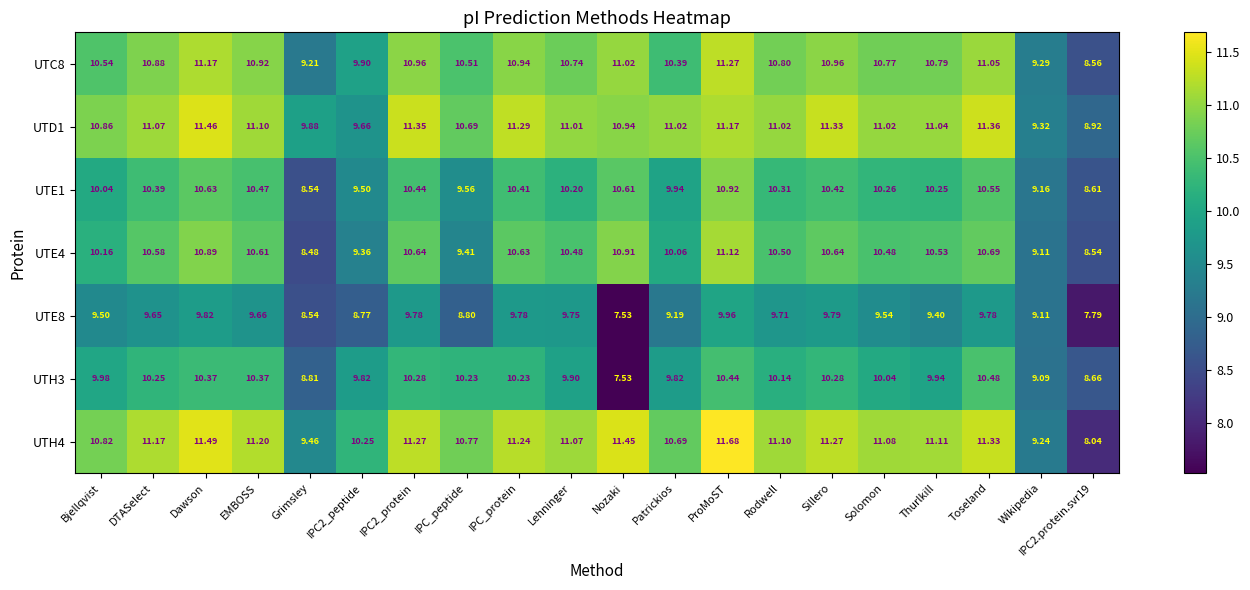

Rank the series by their maximum value, from lowest to highest.

UTE8, UTH3, UTE1, UTE4, UTC8, UTD1, UTH4